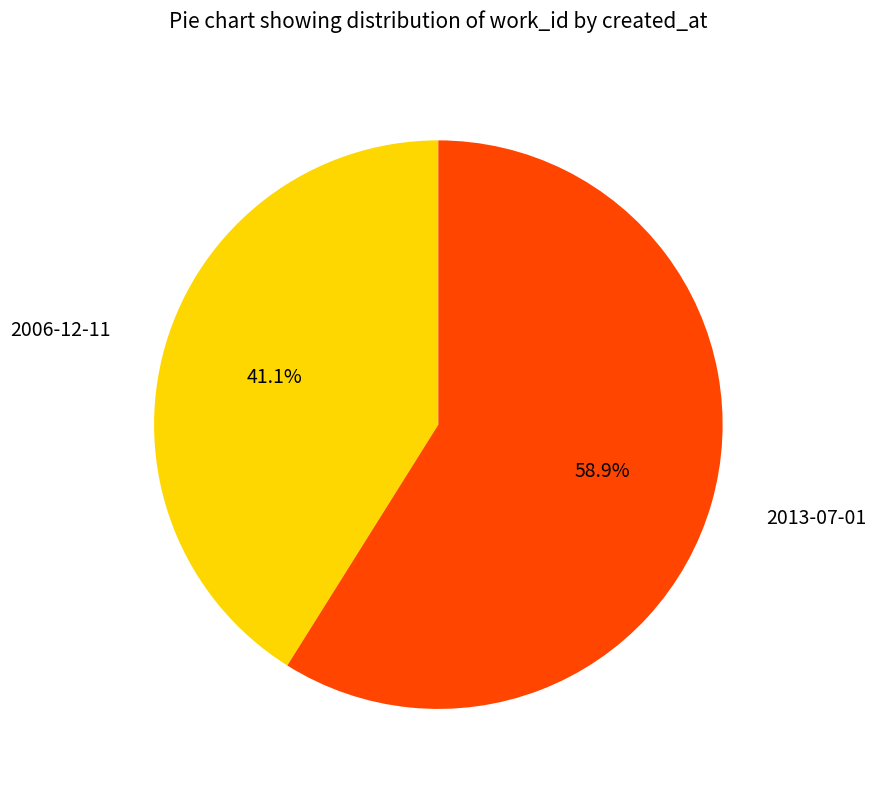

Which category has the biggest portion of the pie?

2013-07-01